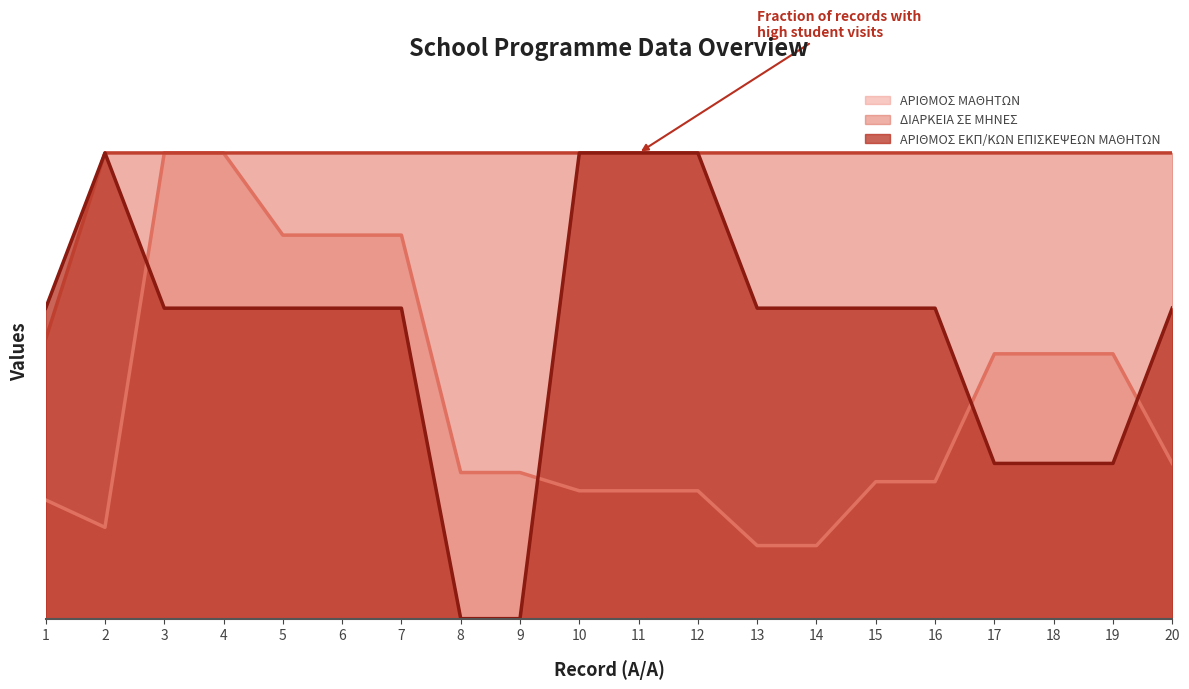

What is the difference between the second highest and minimum values in the ΑΡΙΘΜΟΣ ΜΑΘΗΤΩΝ series?

0.8